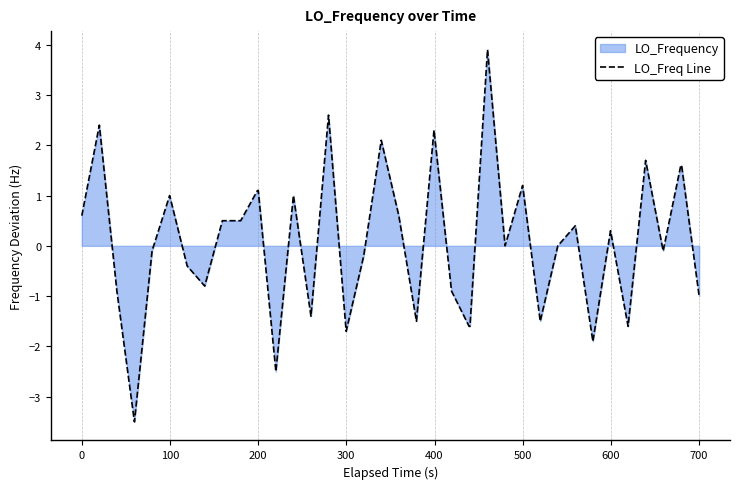

What is the greatest value displayed?

3.9